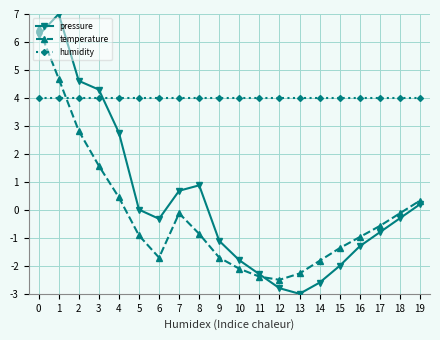

Which series has the largest range (max minus min)?

pressure